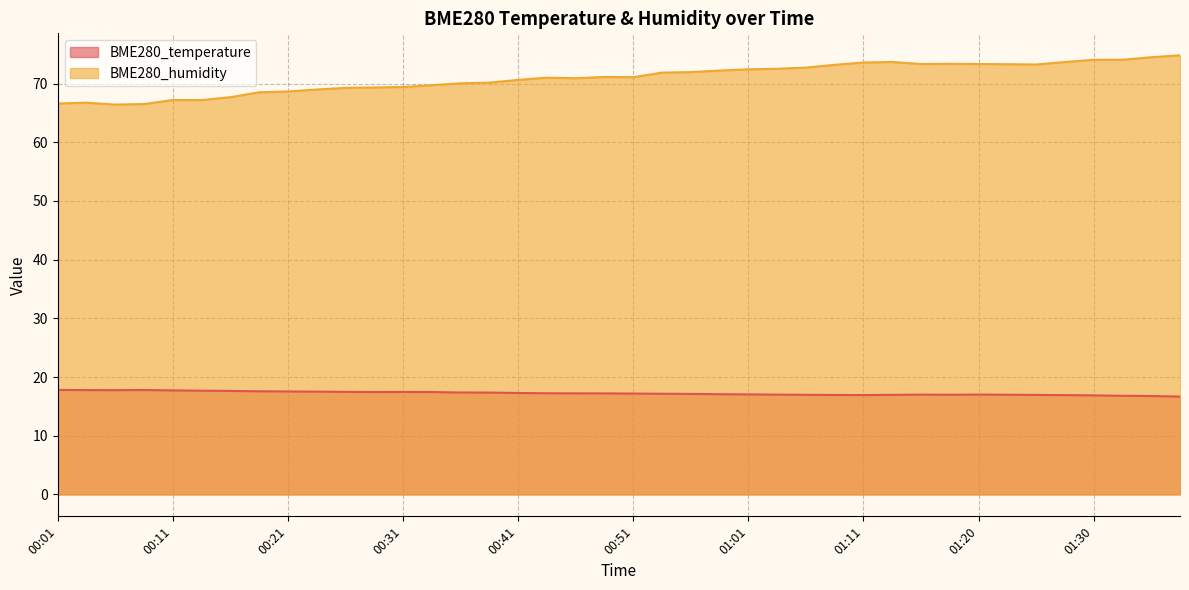

Reading right to left, what are all the values shown in this chart?

BME280_temperature: 16.7	16.8	16.8	16.9	16.9	16.9	17.0	17.0	17.0	17.0	17.0	16.9	16.9	17.0	17.0	17.0	17.1	17.1	17.1	17.2	17.2	17.2	17.2	17.3	17.4	17.4	17.4	17.4	17.4	17.5	17.5	17.5	17.6	17.6	17.7	17.7	17.8	17.8	17.8	17.8
BME280_humidity: 74.8	74.5	74.1	74.1	73.7	73.2	73.3	73.3	73.4	73.3	73.7	73.6	73.2	72.7	72.5	72.4	72.2	72.0	71.9	71.1	71.1	70.9	71.0	70.6	70.2	70.0	69.7	69.4	69.3	69.3	69.0	68.7	68.5	67.7	67.2	67.2	66.5	66.4	66.8	66.6